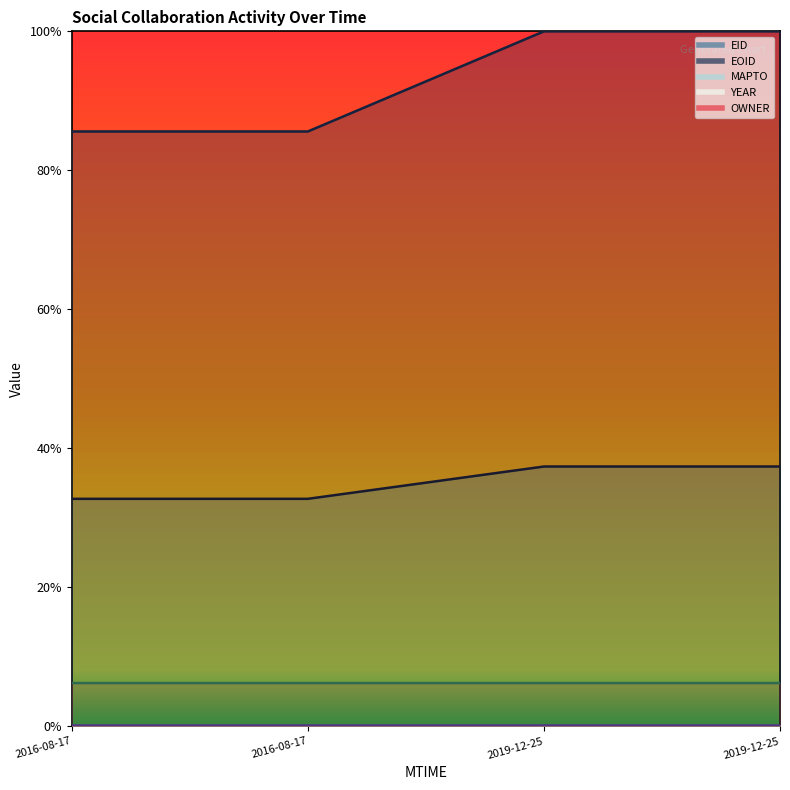

How many lines are shown in the chart?

3